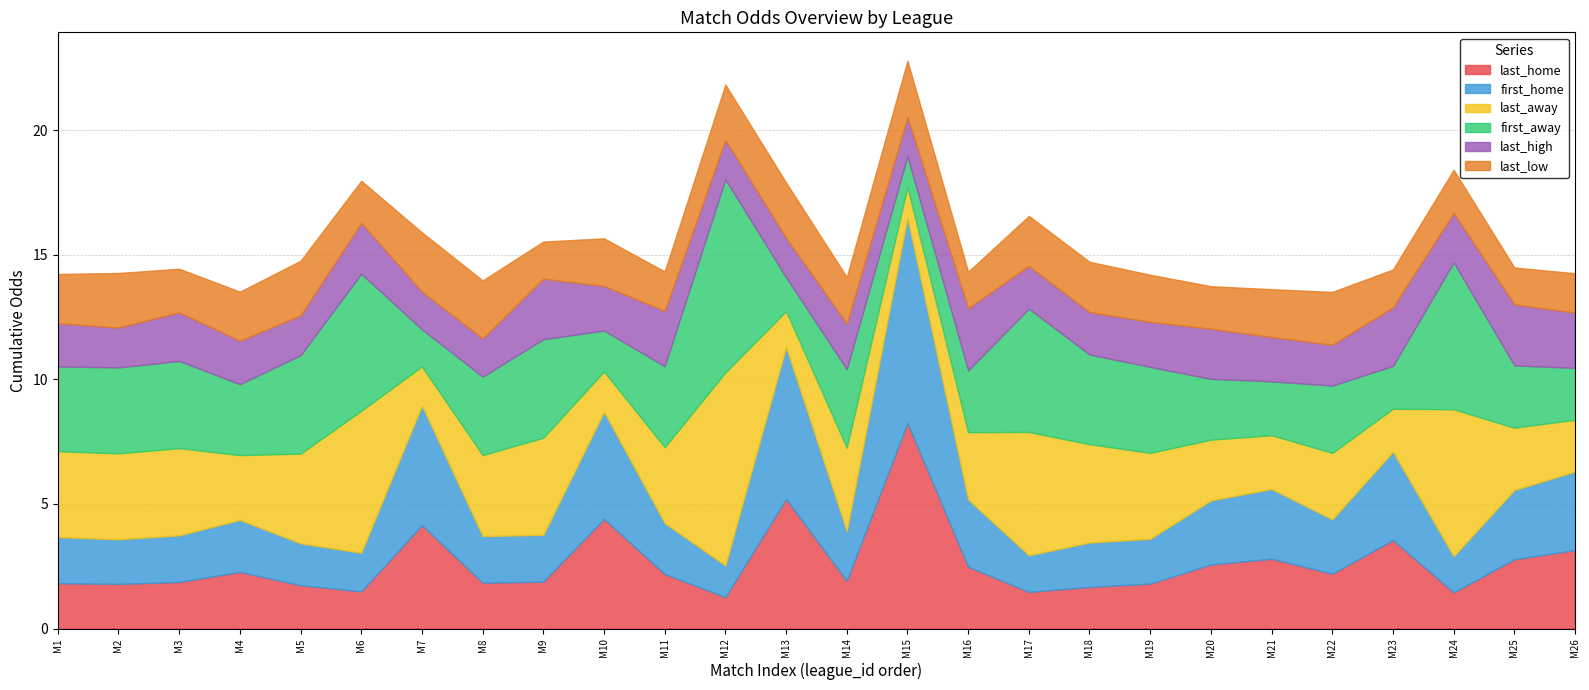

The value of last_home at M1 is 3.1. True or false?

False